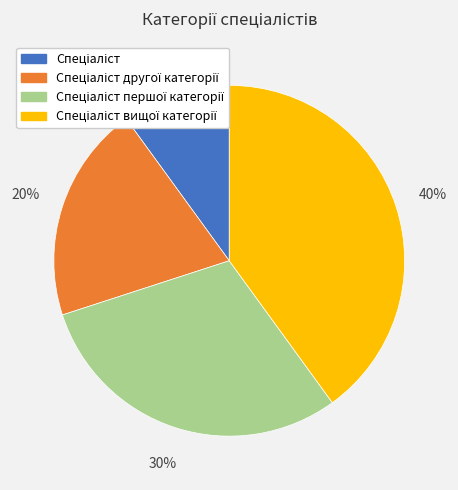

Is there any slice that represents more than half of the pie?

No